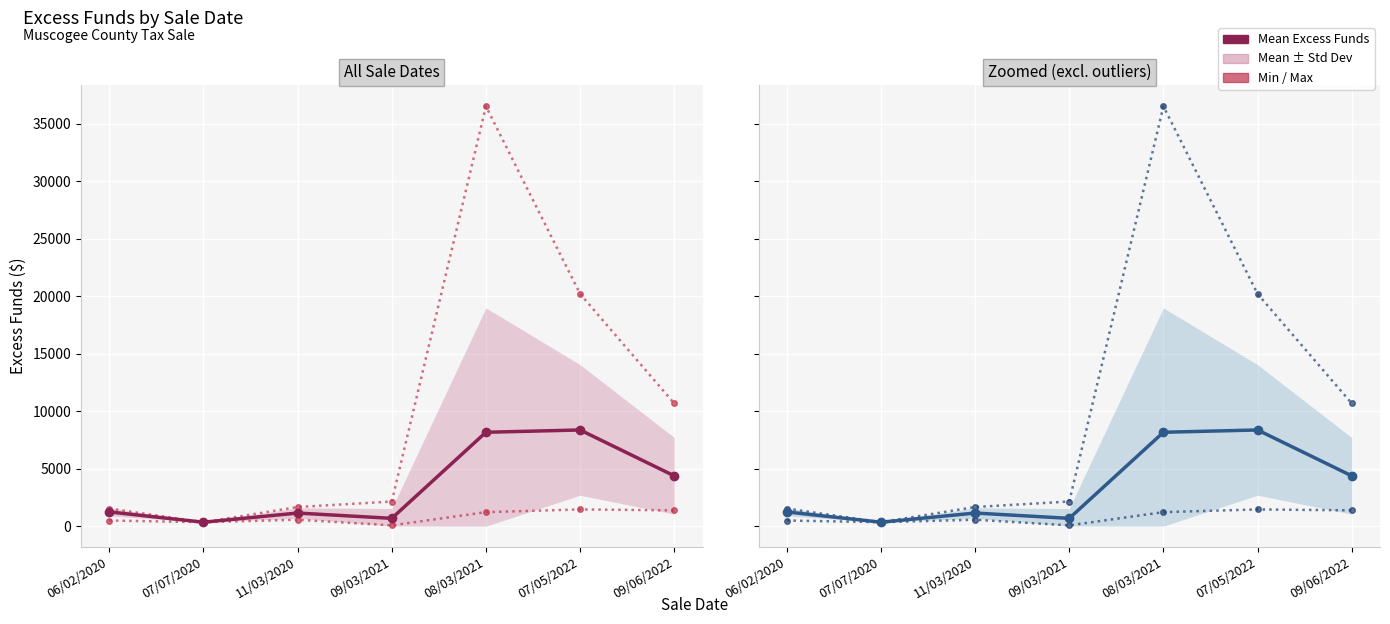

What is the label of the 6th point from the left?

07/05/2022